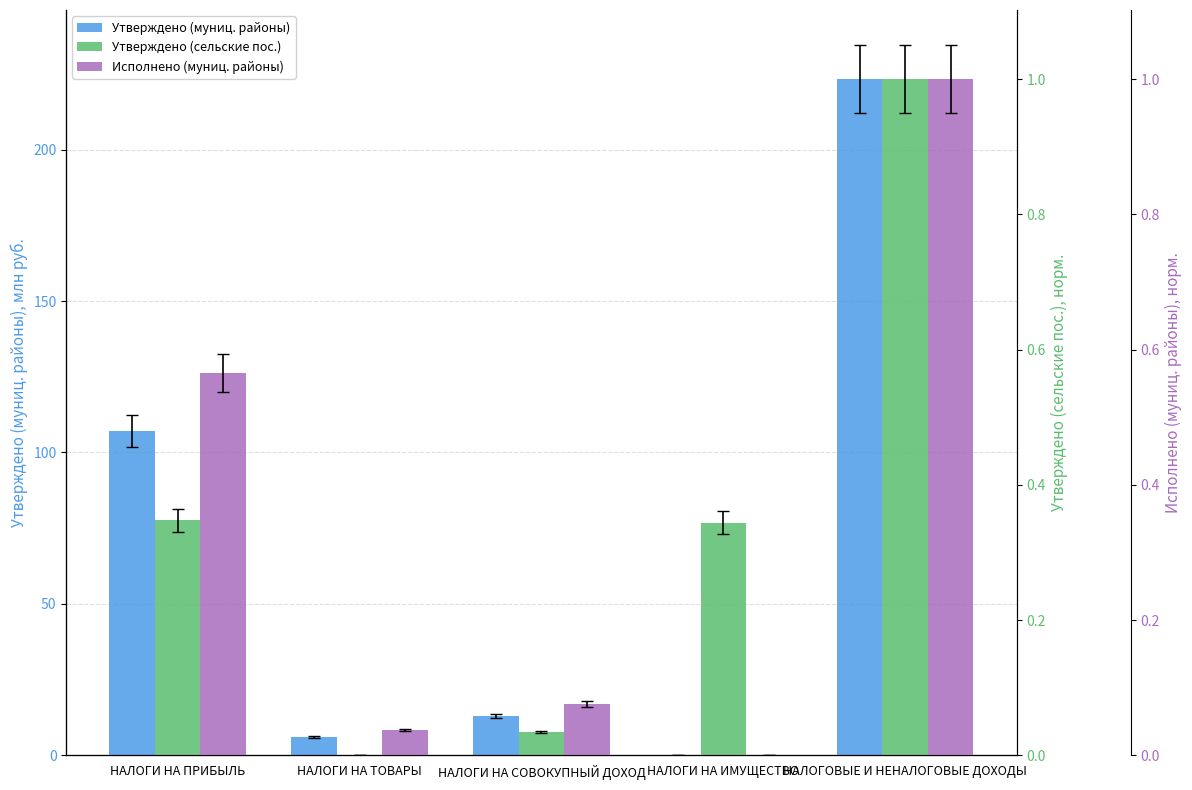

What are all the series names shown in the legend?

Утверждено (муниц. районы), Утверждено (сельские пос.), Исполнено (муниц. районы)